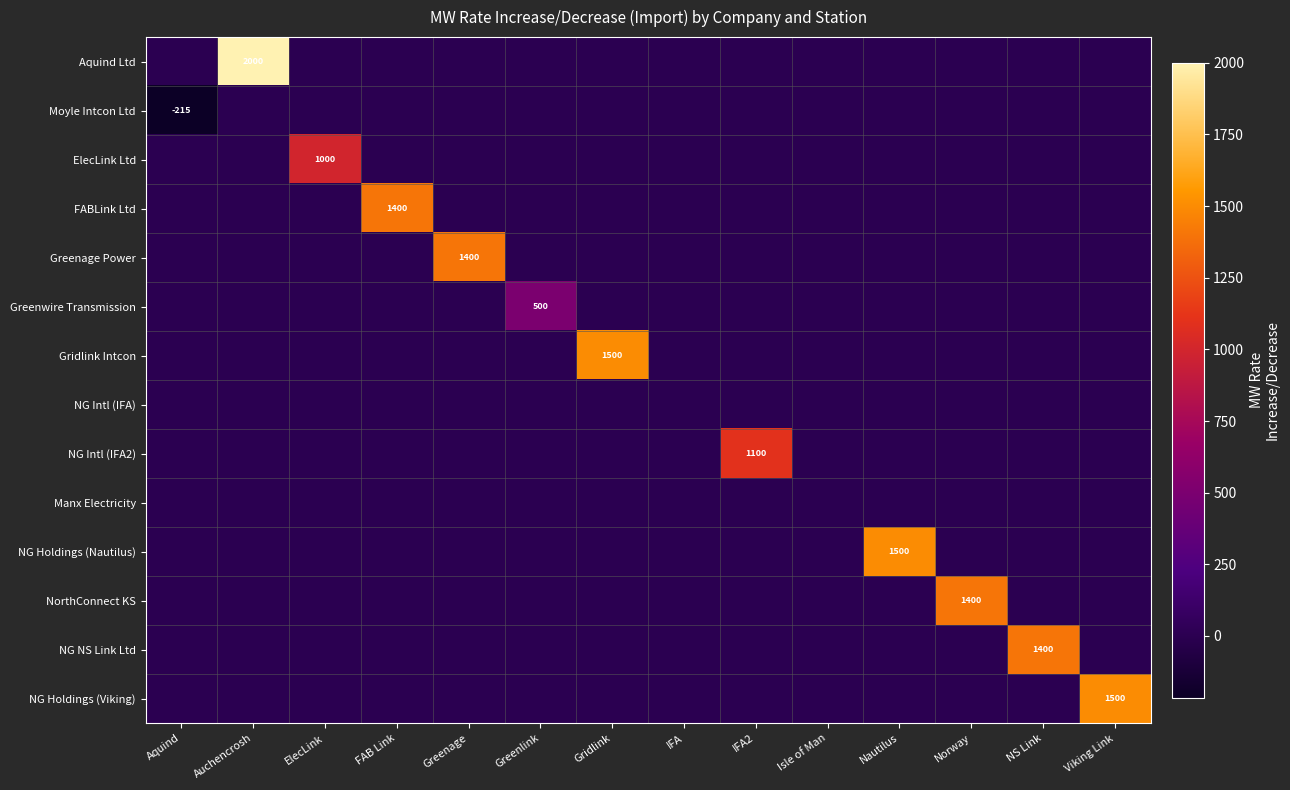

The value of NG Intl (IFA2) at IFA2 is 1100. True or false?

True